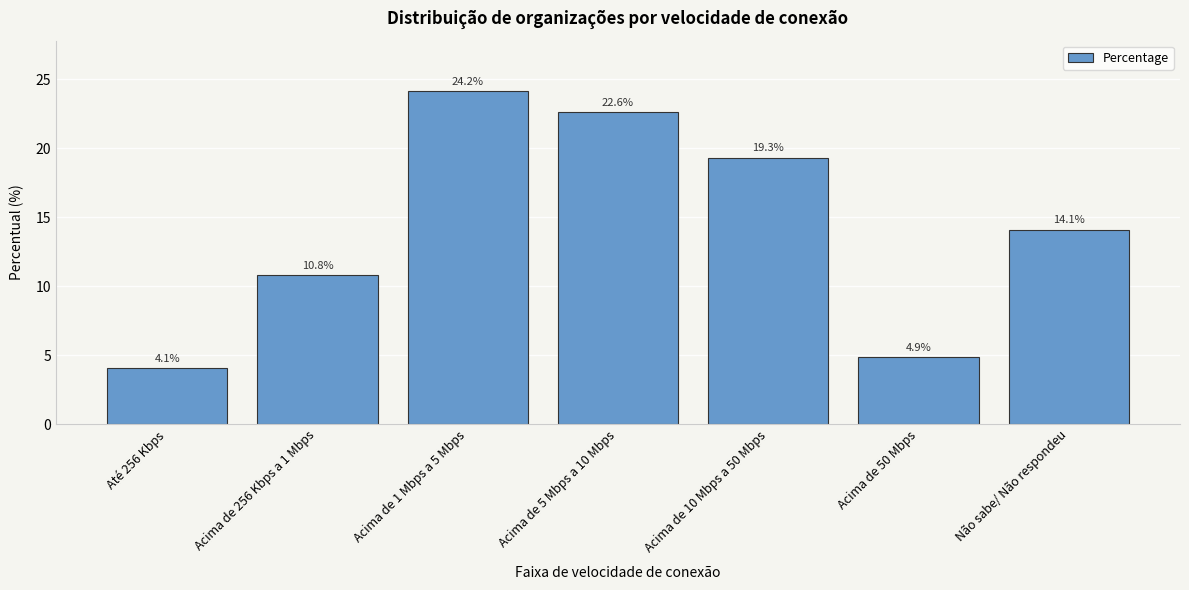

Reading right to left, what are all the values shown in this chart?

14.1	4.9	19.3	22.6	24.2	10.8	4.1